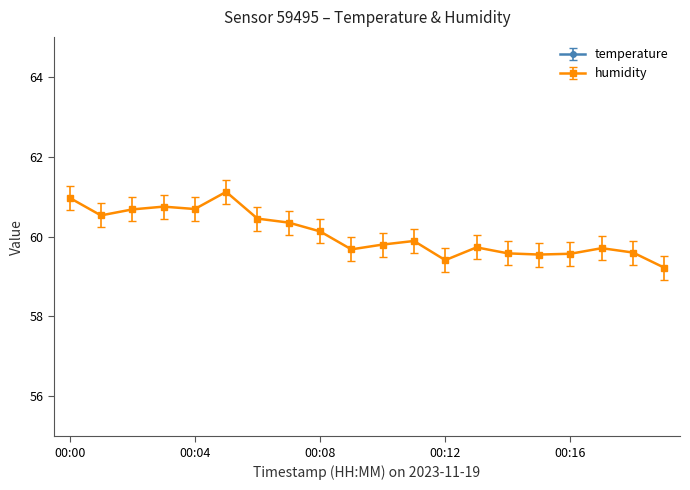

Is this an area chart (filled region under the line)?

No